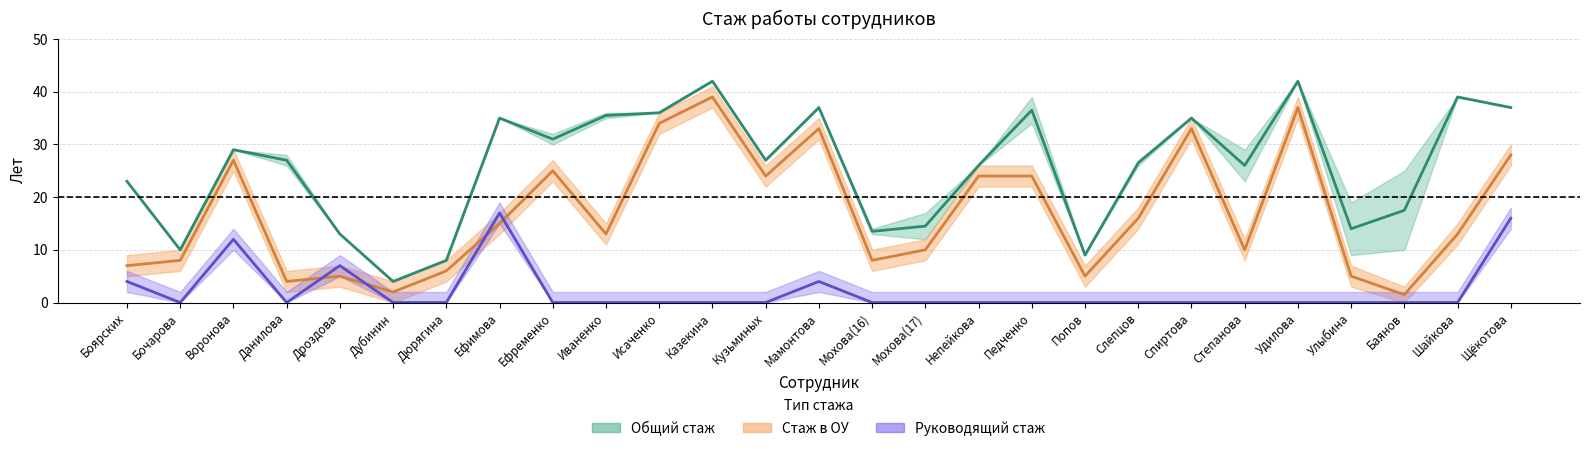

Reading left to right, list all the values displayed in this chart.

Общий стаж (среднее): 23.0	10.0	29.0	27.0	13.0	4.0	8.0	35.0	31.0	35.5	36.0	42.0	27.0	37.0	13.5	14.5	26.0	36.5	9.0	26.5	35.0	26.0	42.0	14.0	17.5	39.0	37.0
Стаж в ОУ (среднее): 7.0	8.0	27.0	4.0	5.0	2.0	6.0	15.0	25.0	13.0	34.0	39.0	24.0	33.0	8.0	10.0	24.0	24.0	5.0	16.0	33.0	10.0	37.0	5.0	1.5	13.0	28.0
Руководящий стаж (среднее): 4.0	0.0	12.0	0.0	7.0	0.0	0.0	17.0	0.0	0.0	0.0	0.0	0.0	4.0	0.0	0.0	0.0	0.0	0.0	0.0	0.0	0.0	0.0	0.0	0.0	0.0	16.0